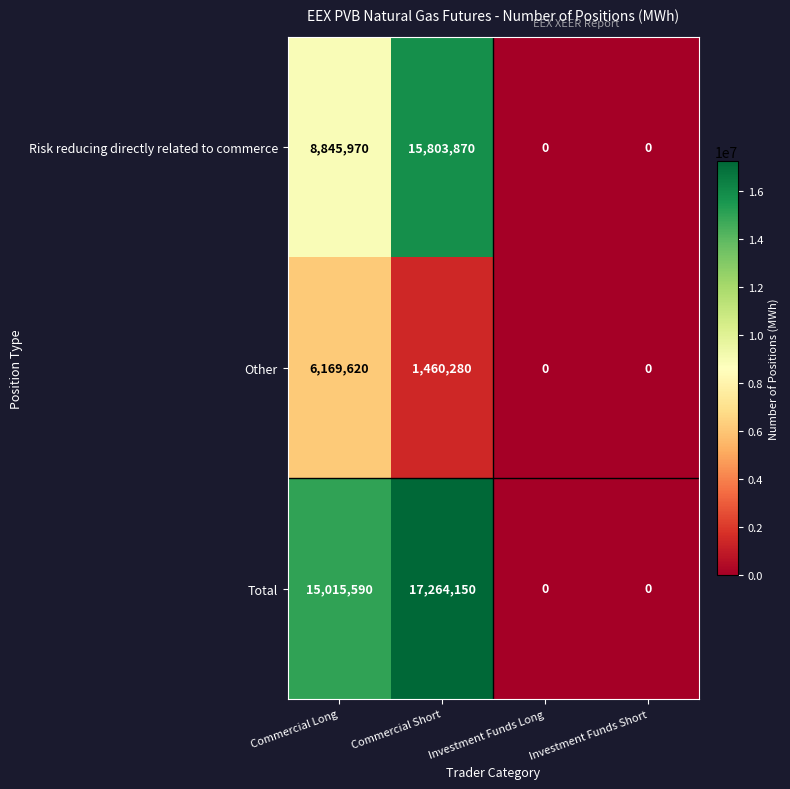

How many series are shown in this chart?

3